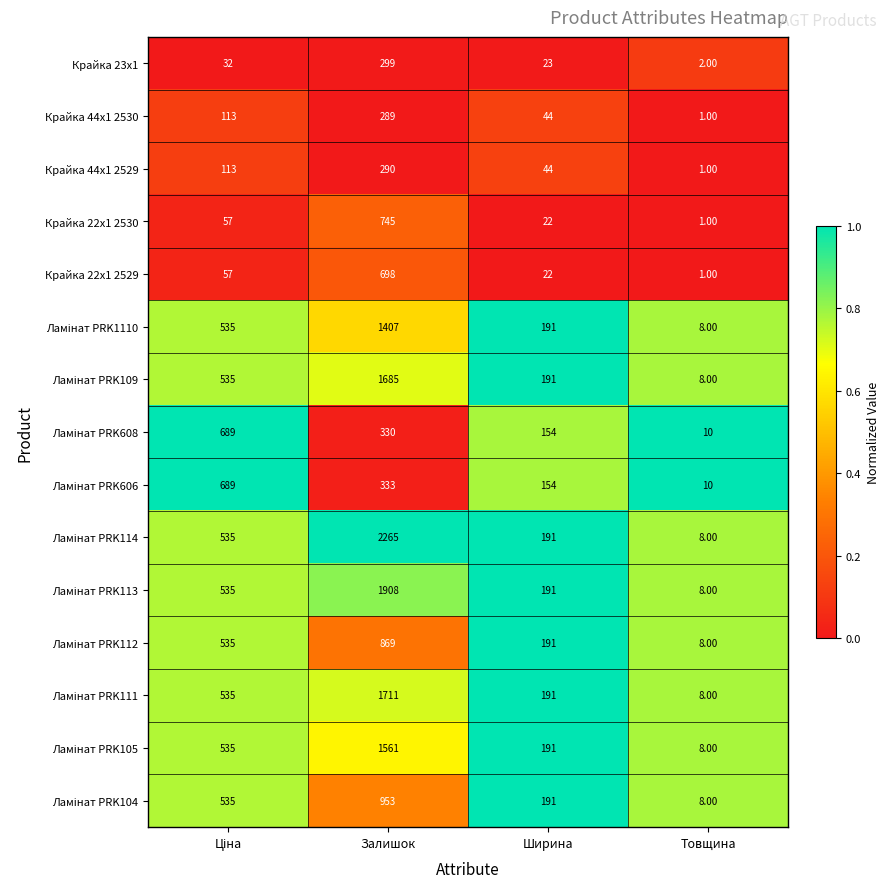

What is the total value across all series at Залишок?

15343